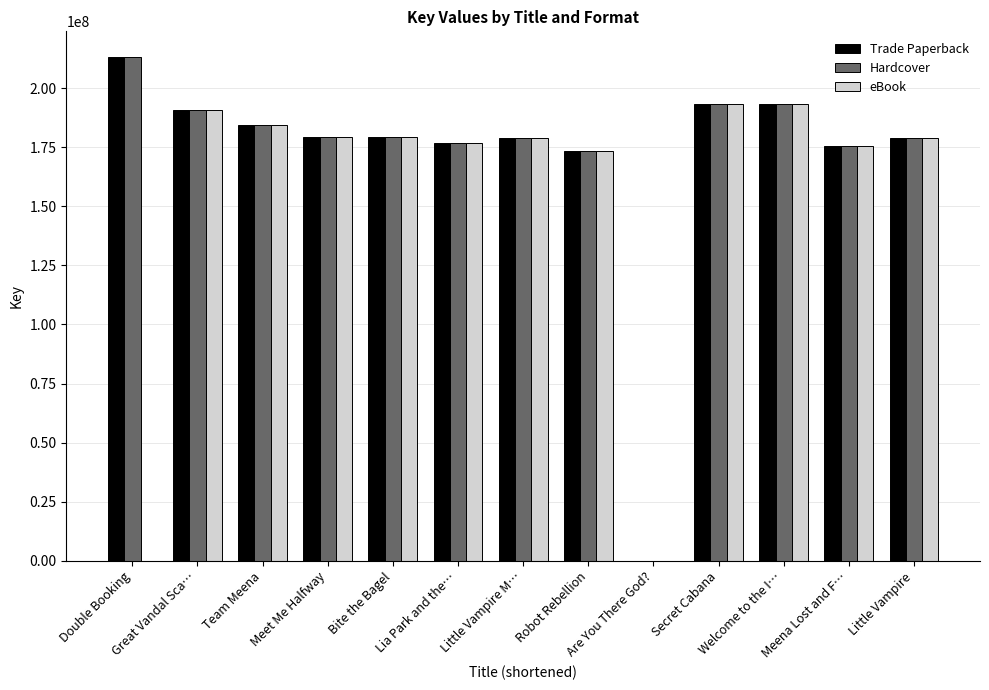

How many groups of bars are there?

13